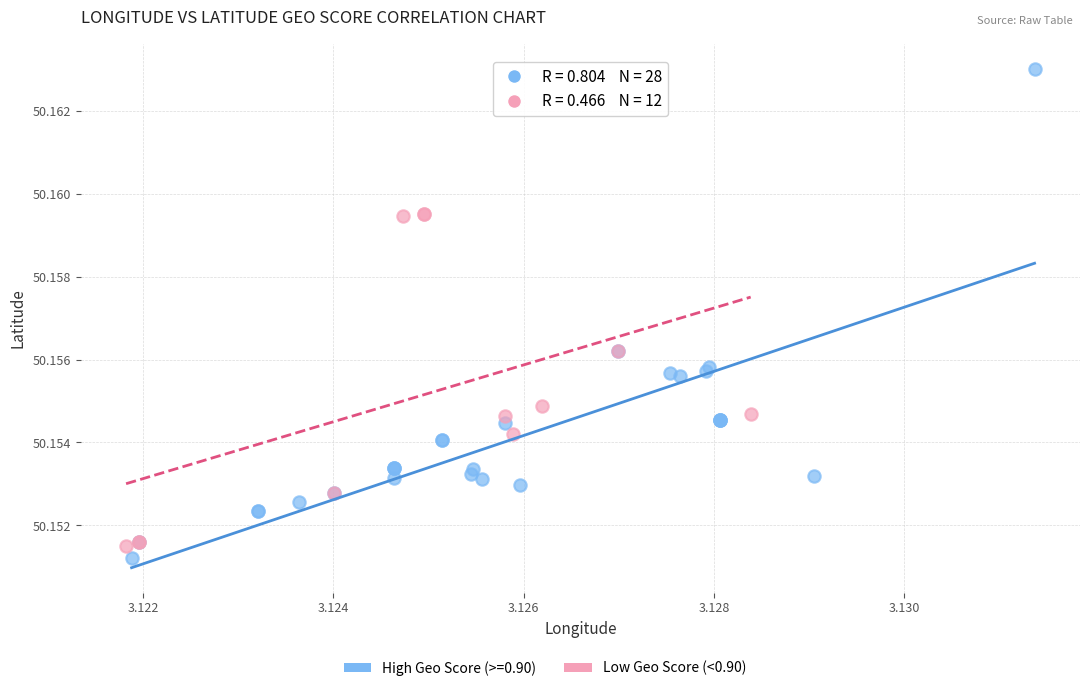

Which series has the largest Y range (max minus min)?

High Geo Score (>=0.90)